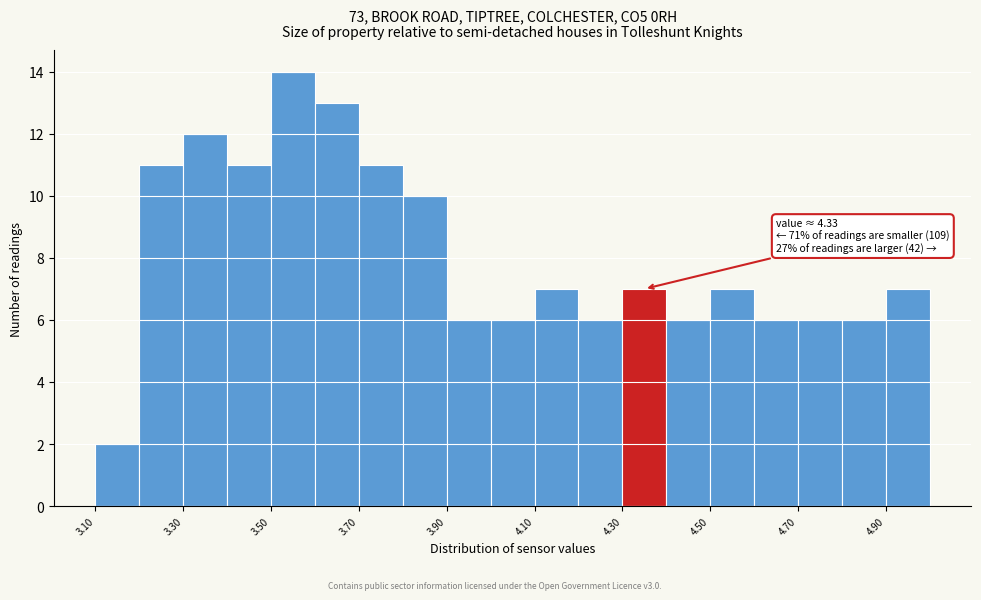

Which range on the x-axis has the tallest bar?

3.5 to 3.6